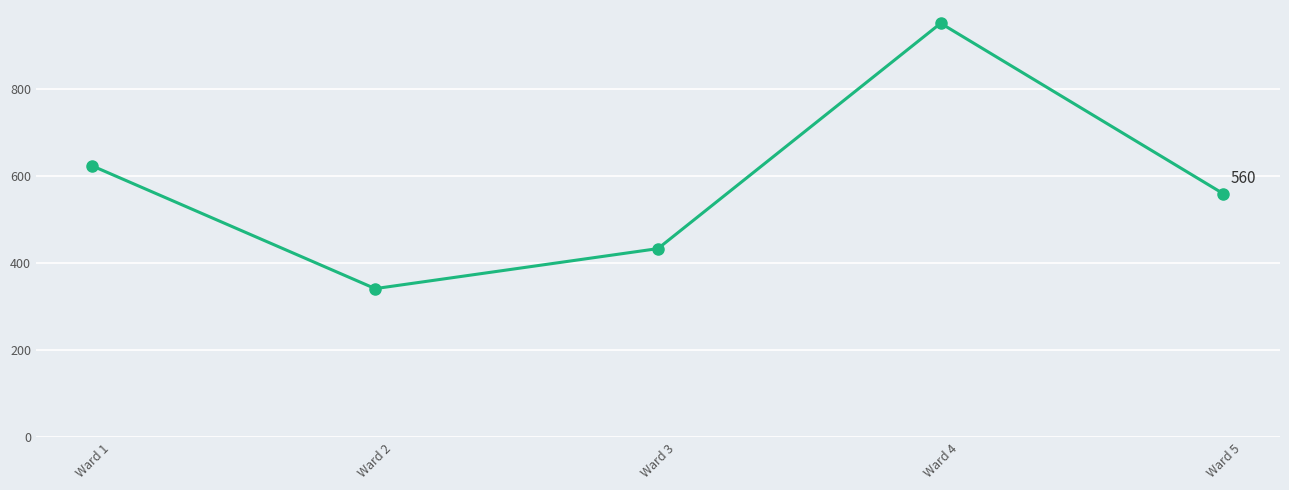

What is the difference between the second highest and minimum values?

282